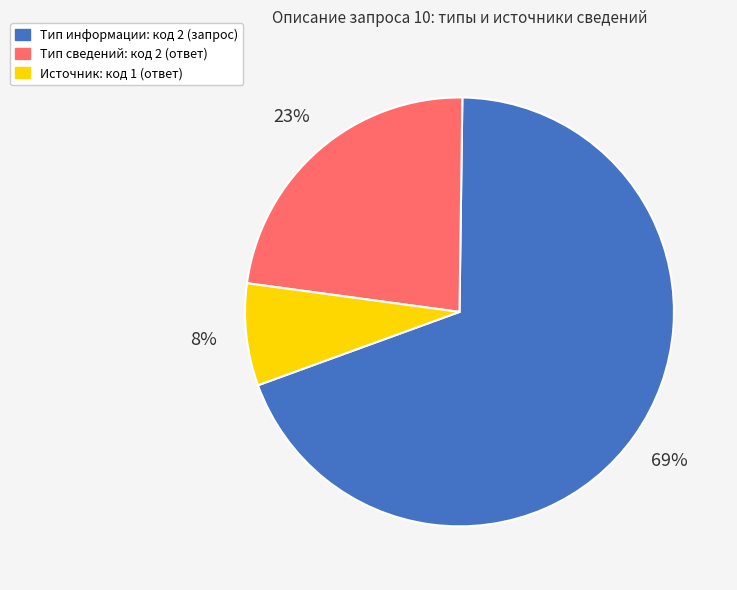

The Тип сведений: код 2 (ответ) slice represents 9% of the pie. True or false?

False